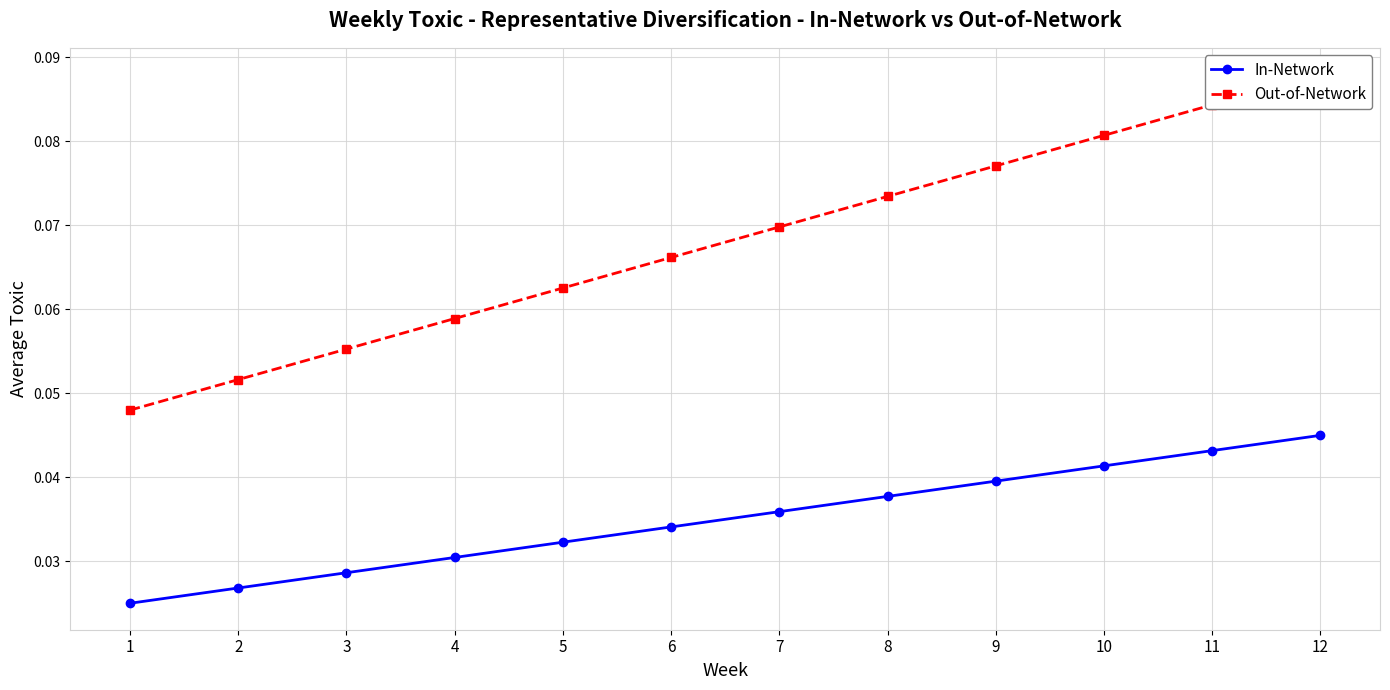

At which category does the chart reach its minimum across all series?

1